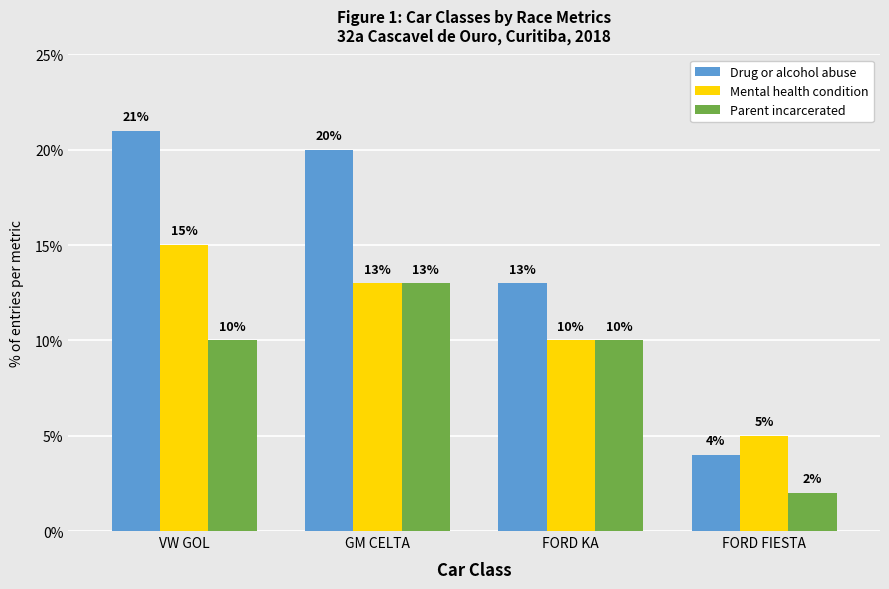

At how many categories does at least one series exceed 17?

2